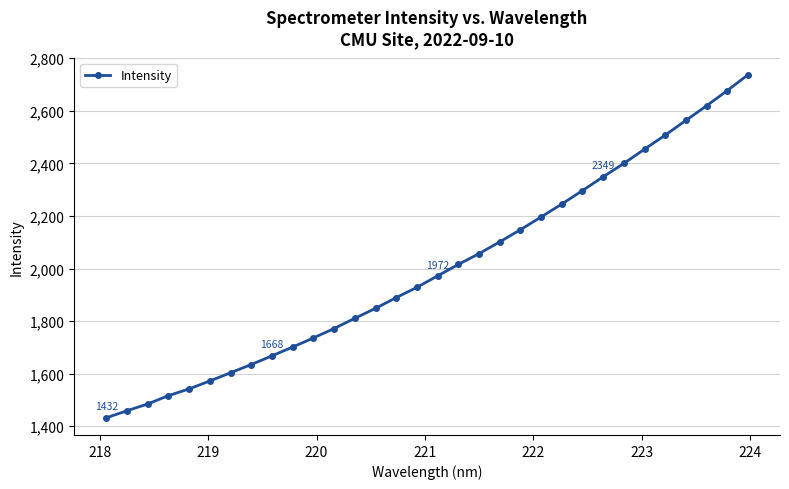

What is the maximum value shown in the chart?

2737.0